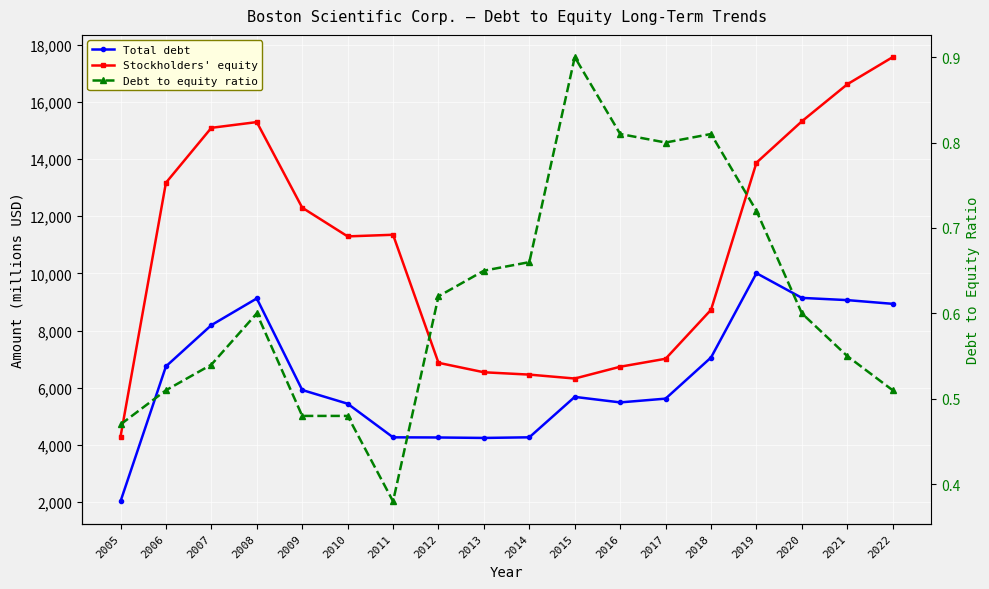

True or false: Total debt and Debt to equity ratio intersect in this chart.

False